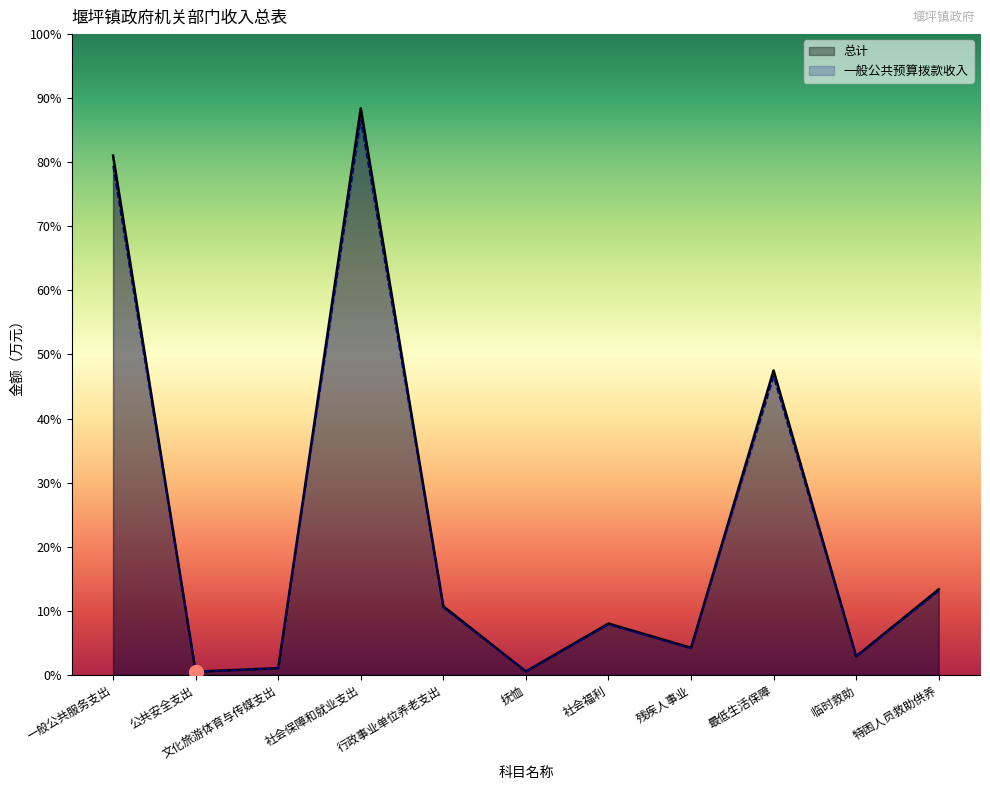

Rank the series at 抚恤 from highest to lowest value.

总计, 一般公共预算拨款收入